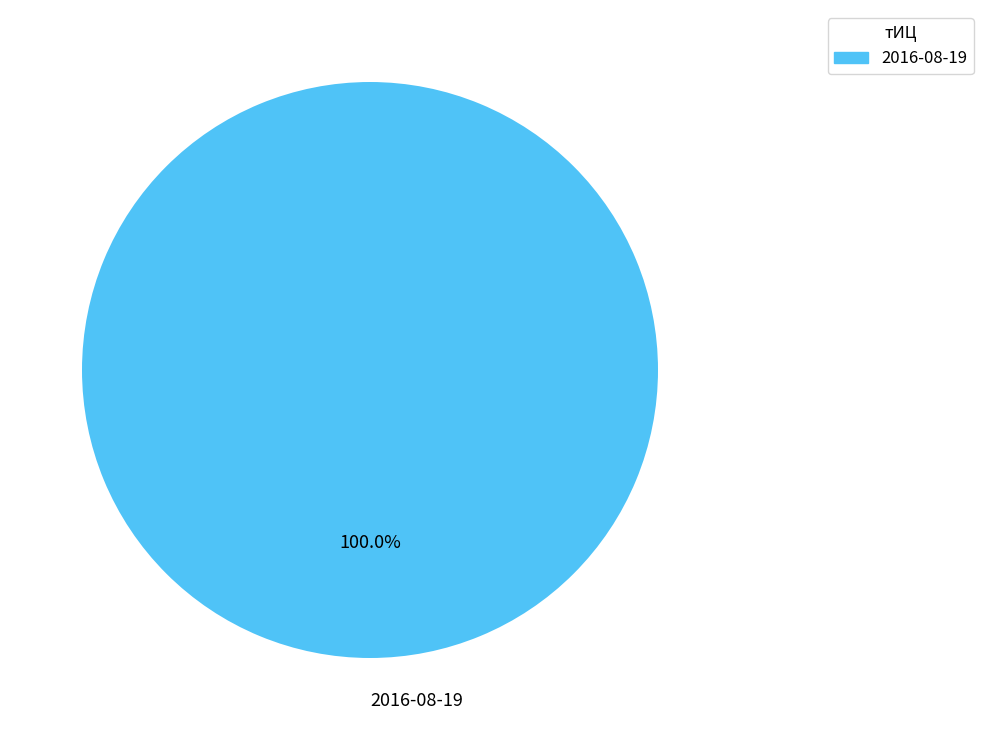

Is 2016-08-19 the majority of the pie?

Yes